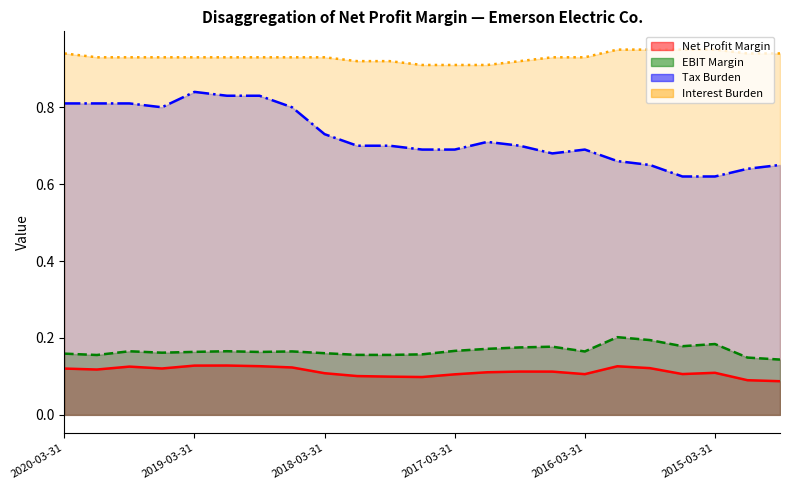

What is the highest value of the Tax Burden series?

0.8